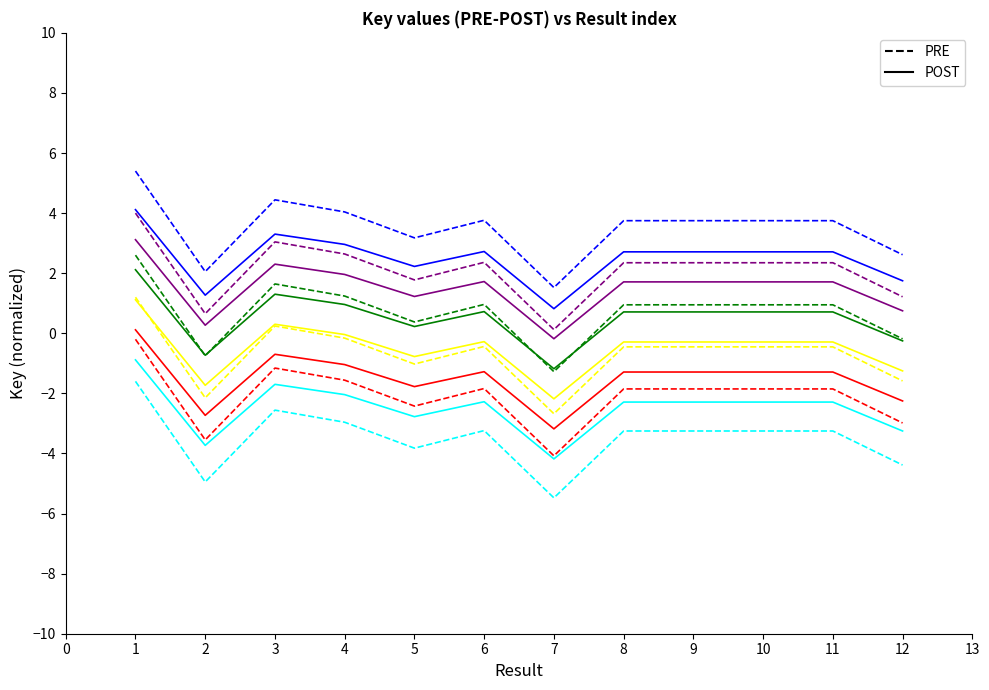

What is the greatest value displayed?

5.4